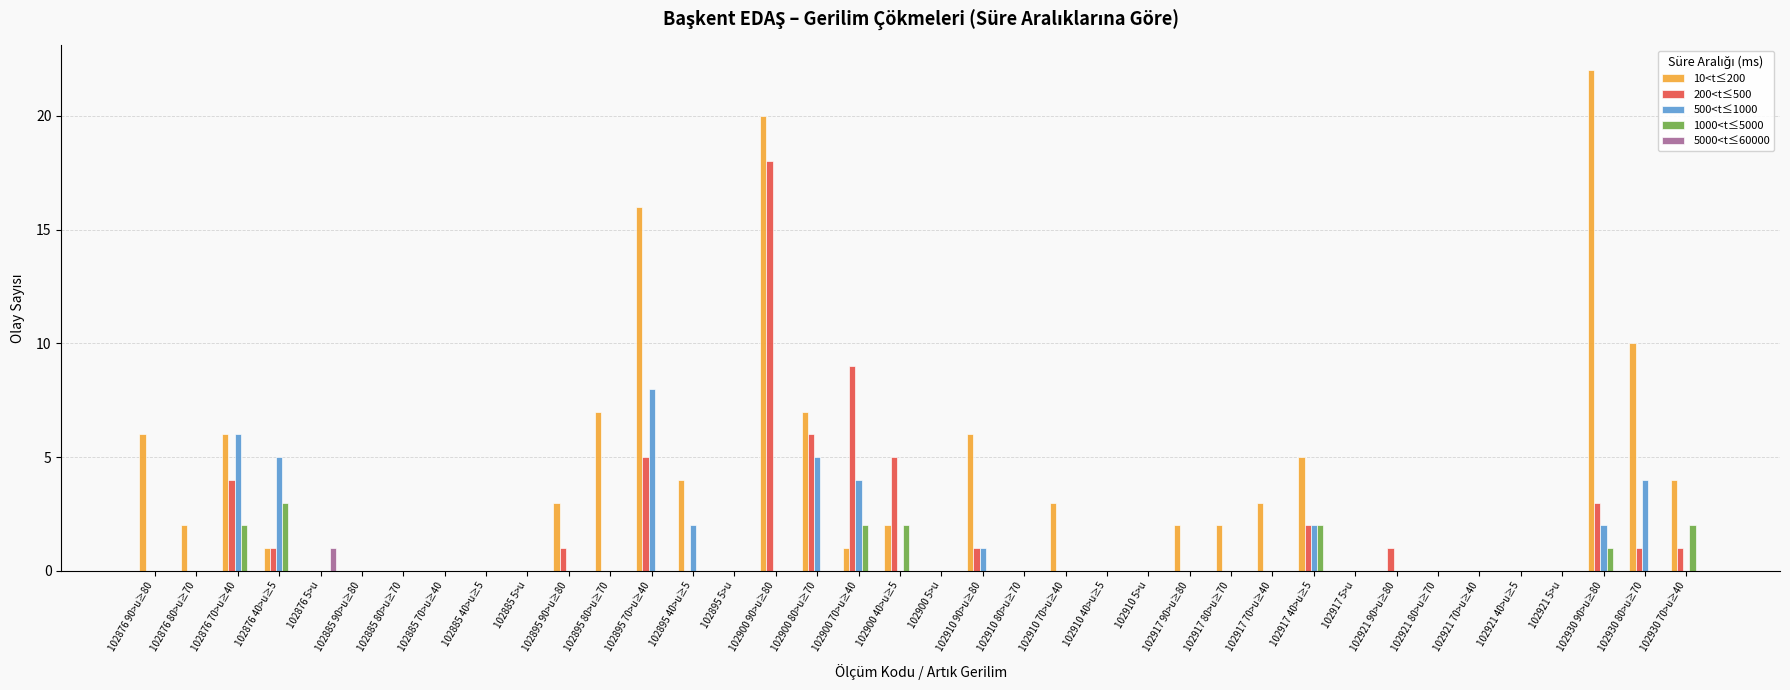

Between 102876 80>u≥70 and 102930 90>u≥80, which series saw the biggest shift?

10<t≤200